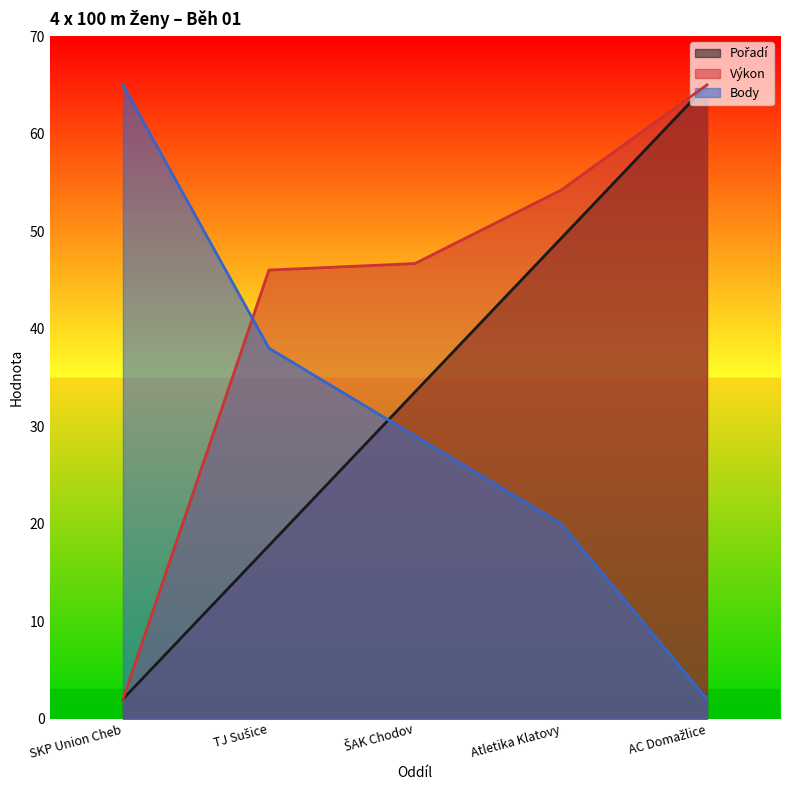

Which series ends up on top after the final intersection of Body and Výkon?

Výkon